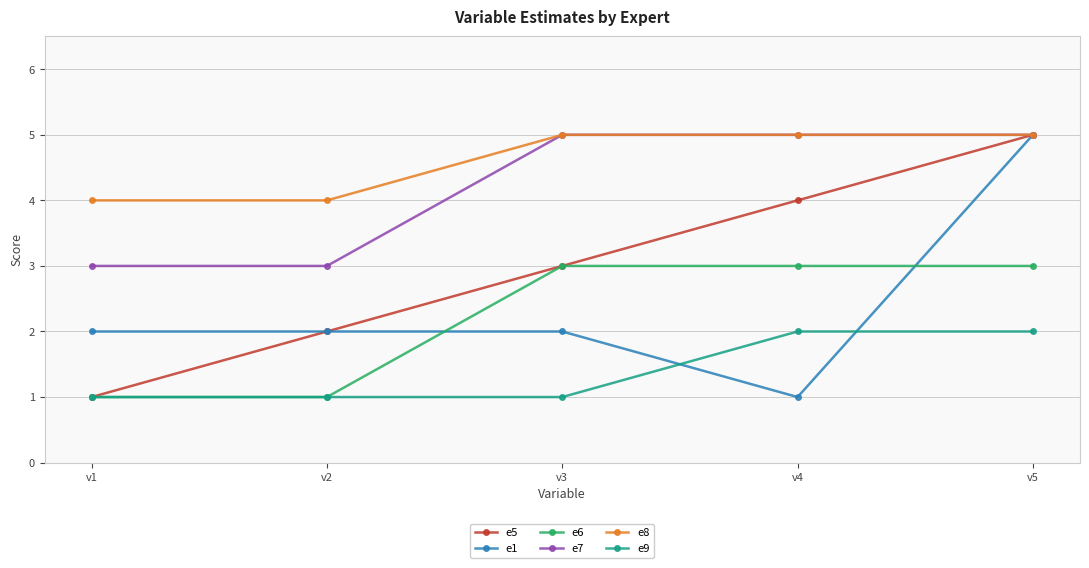

At how many categories does at least one series exceed 3?

5